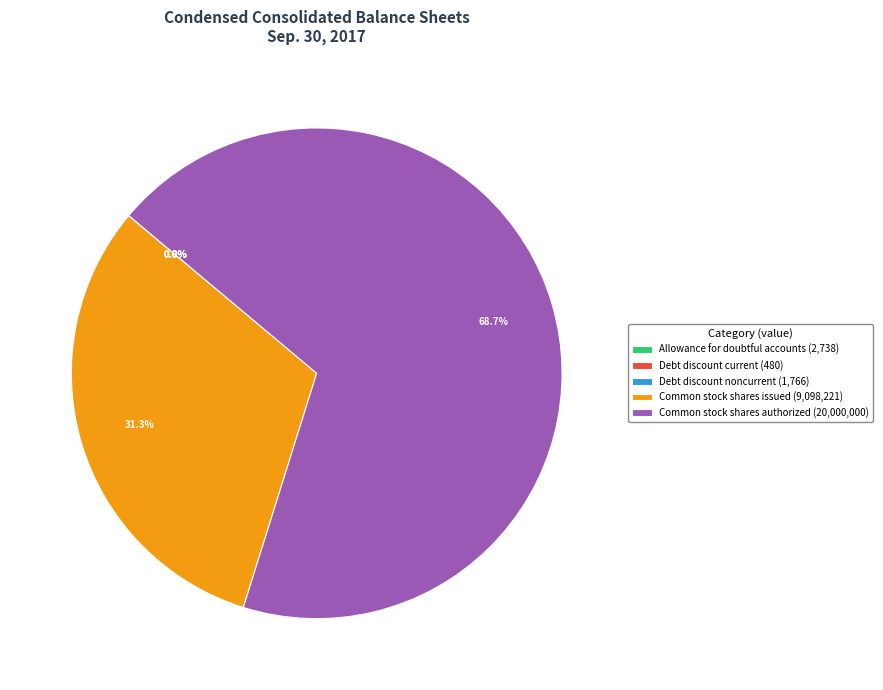

To the nearest percent, what is the difference between the largest and smallest slice percentages?

69%